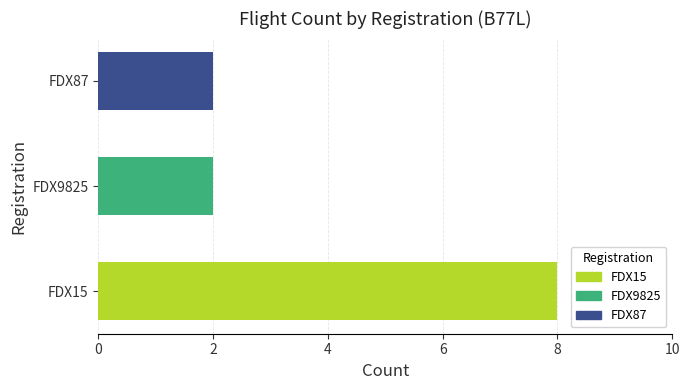

What is the average value?

4